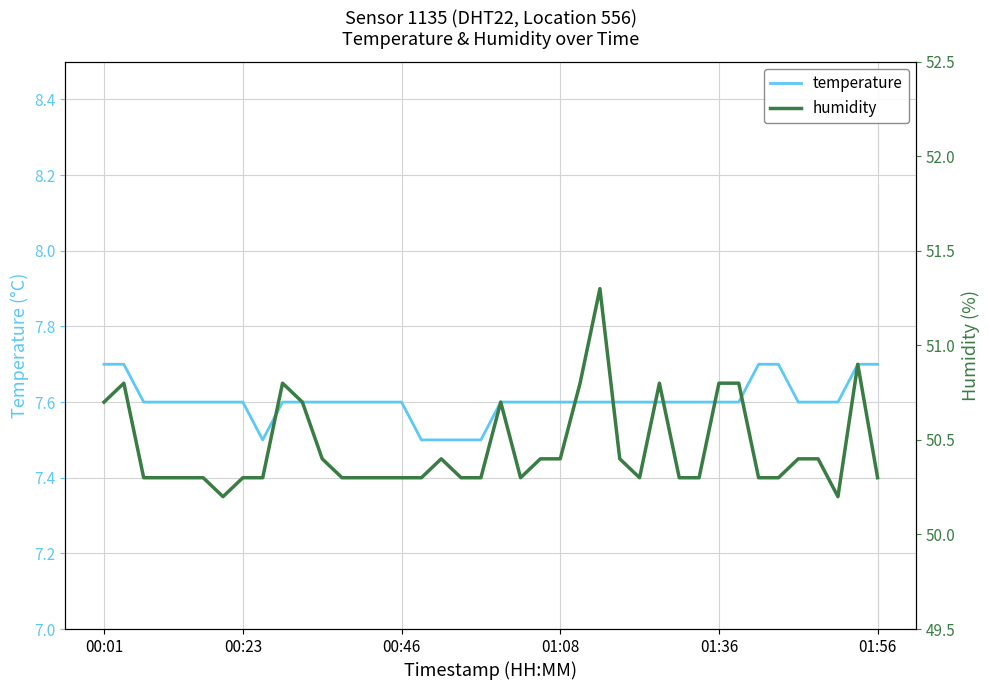

What is the lowest value of the temperature series?

7.5